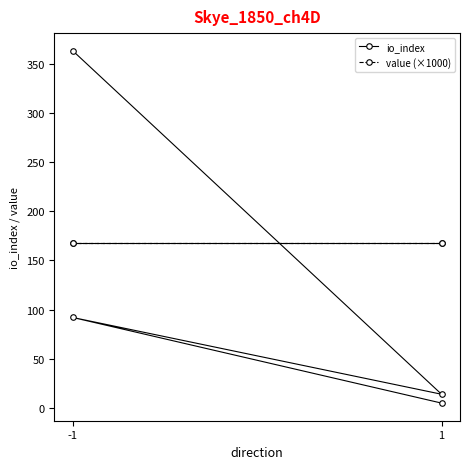

Which category has the highest value across all series?

-1